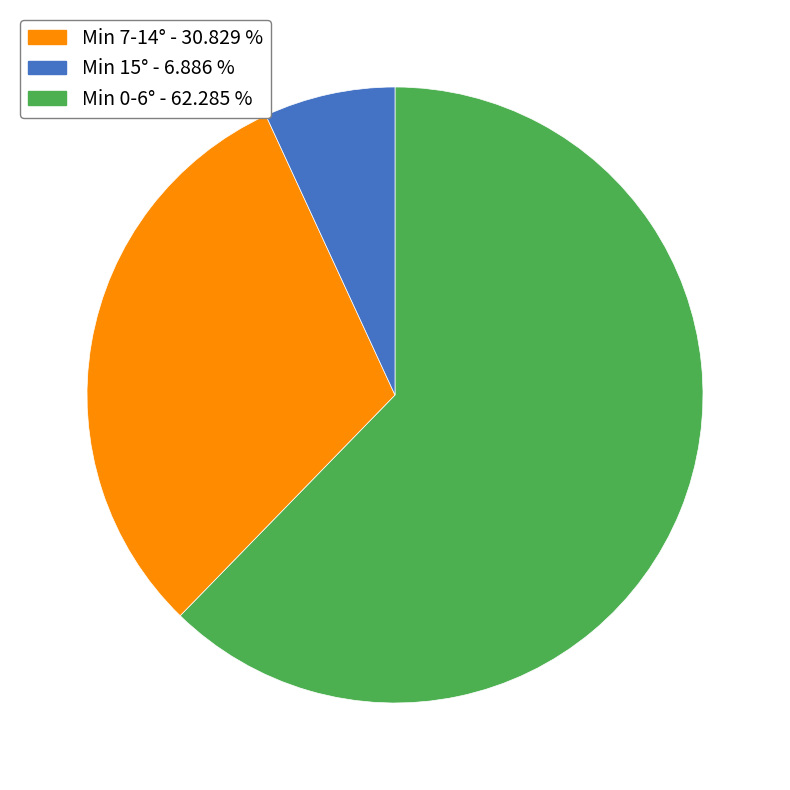

Does any single category account for the majority?

Yes